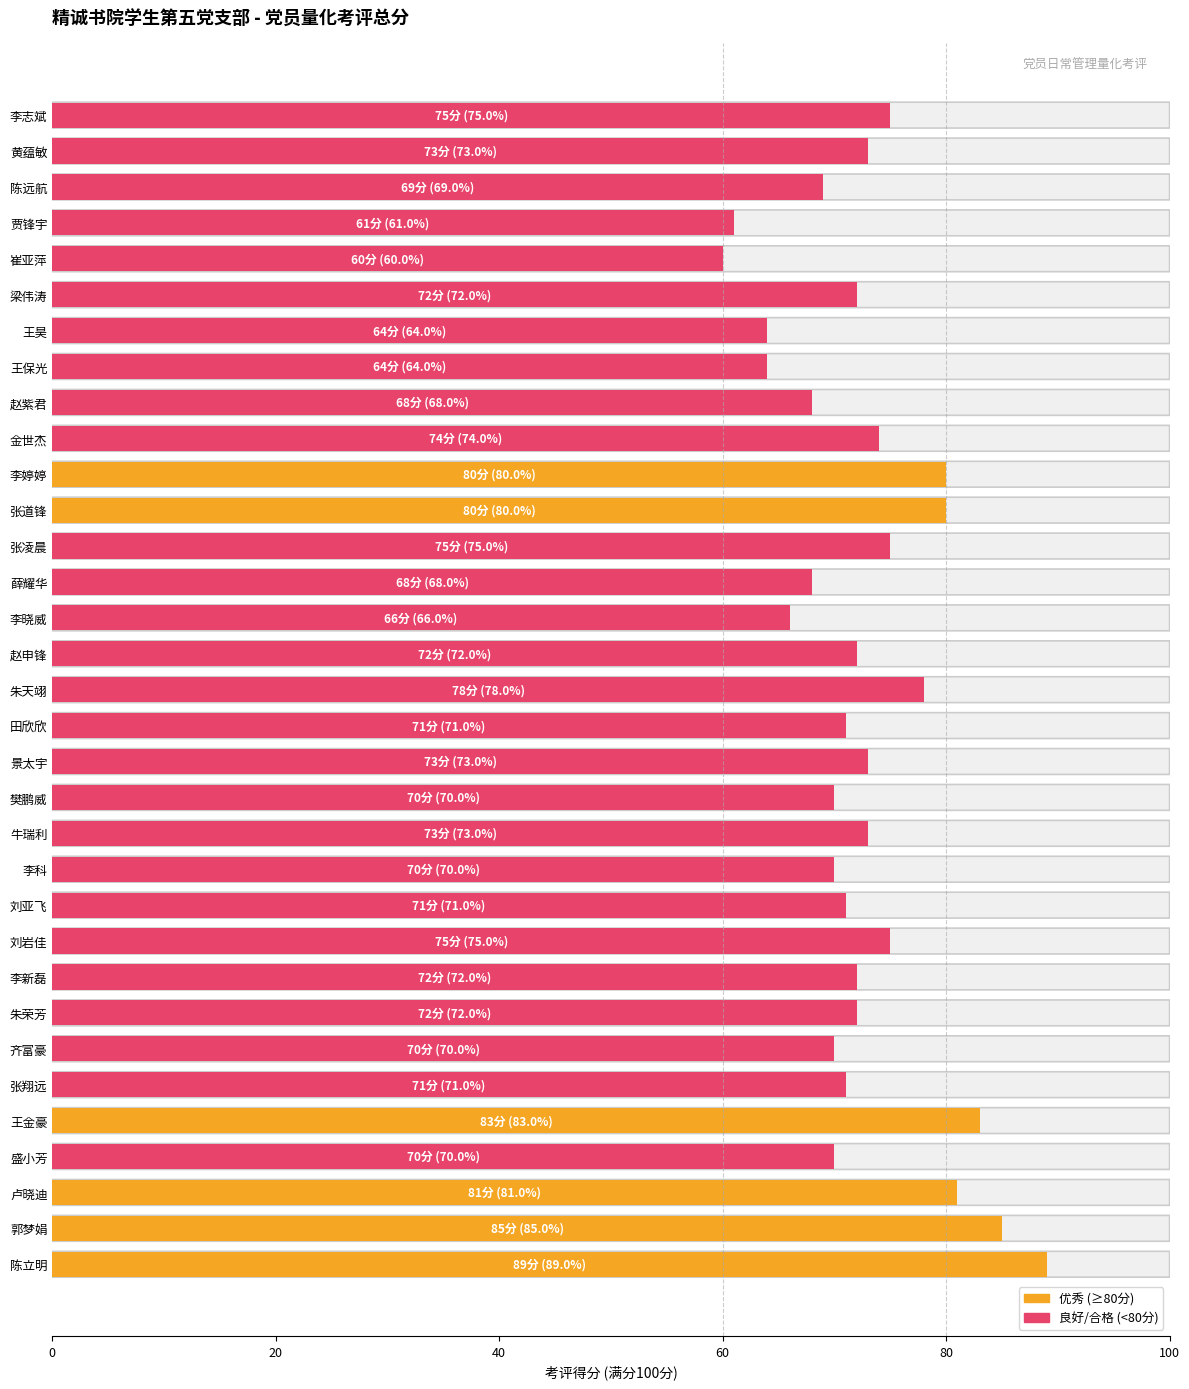

What value does the data have at 盛小芳?

70